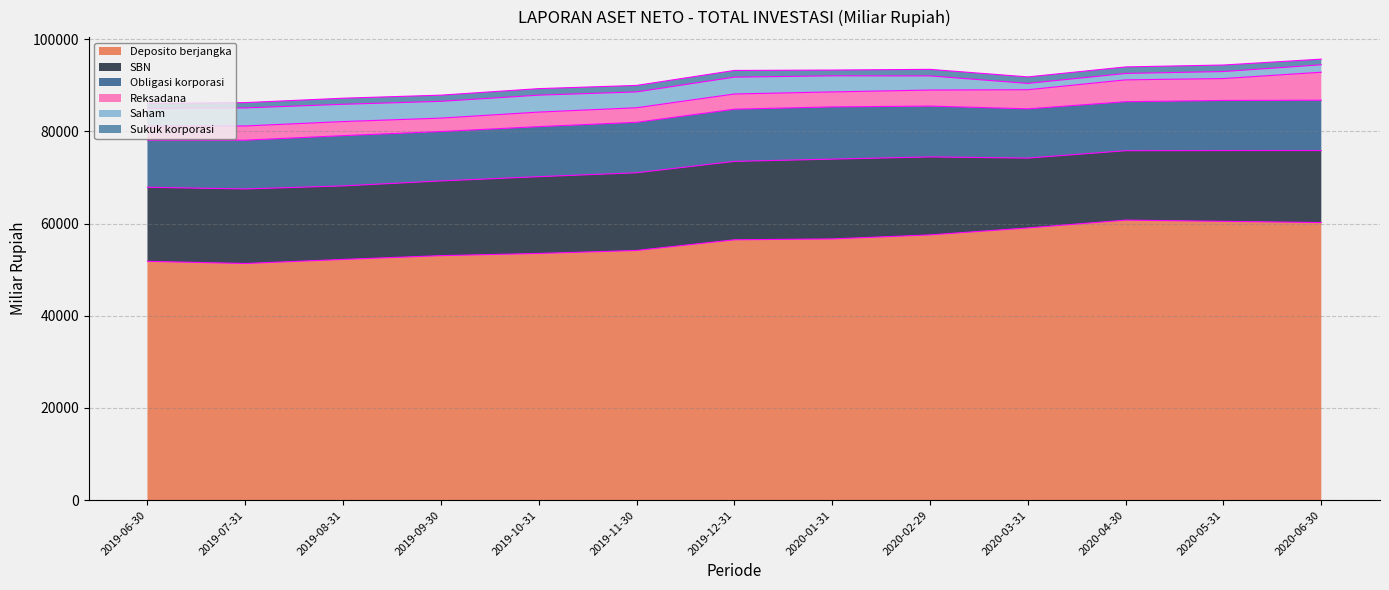

True or false: Deposito berjangka and SBN intersect in this chart.

False